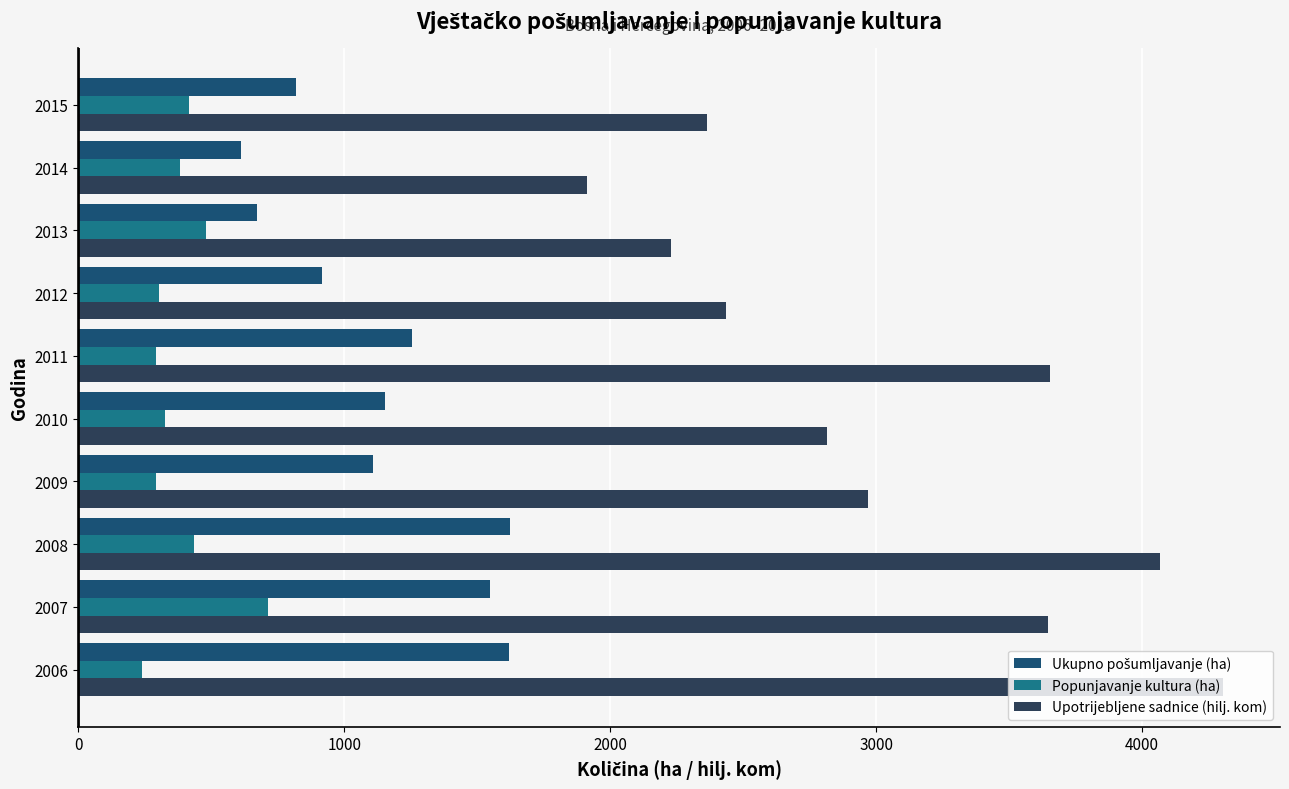

How many distinct data groups are displayed?

3